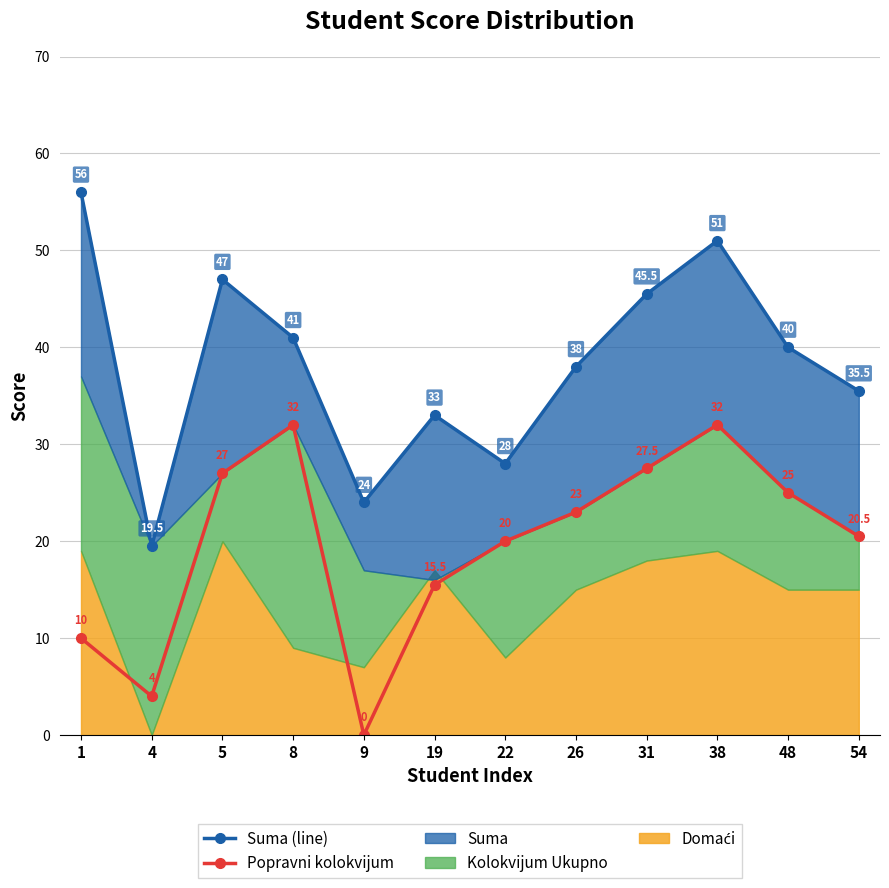

Reading left to right, extract all data points from this chart.

Suma (line): 1=56.0	4=19.5	5=47.0	8=41.0	9=24.0	19=33.0	22=28.0	26=38.0	31=45.5	38=51.0	48=40.0	54=35.5
Popravni kolokvijum (line): 1=10.0	4=4.0	5=27.0	8=32.0	9=0.0	19=15.5	22=20.0	26=23.0	31=27.5	38=32.0	48=25.0	54=20.5